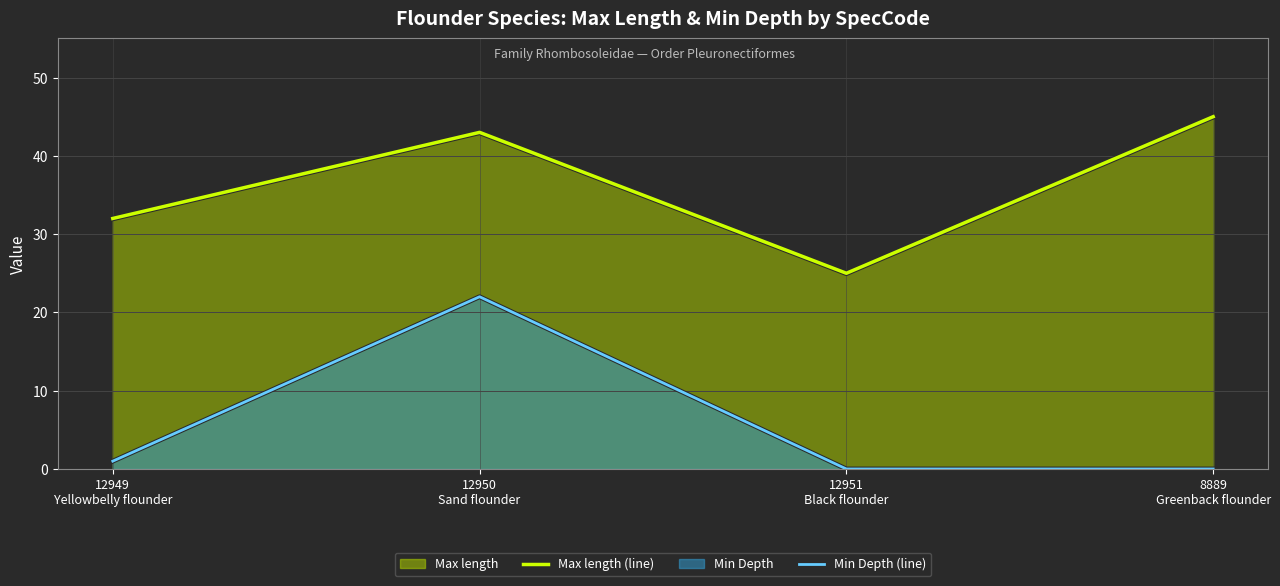

At which category is the sum across all series the highest?

12950
Sand flounder